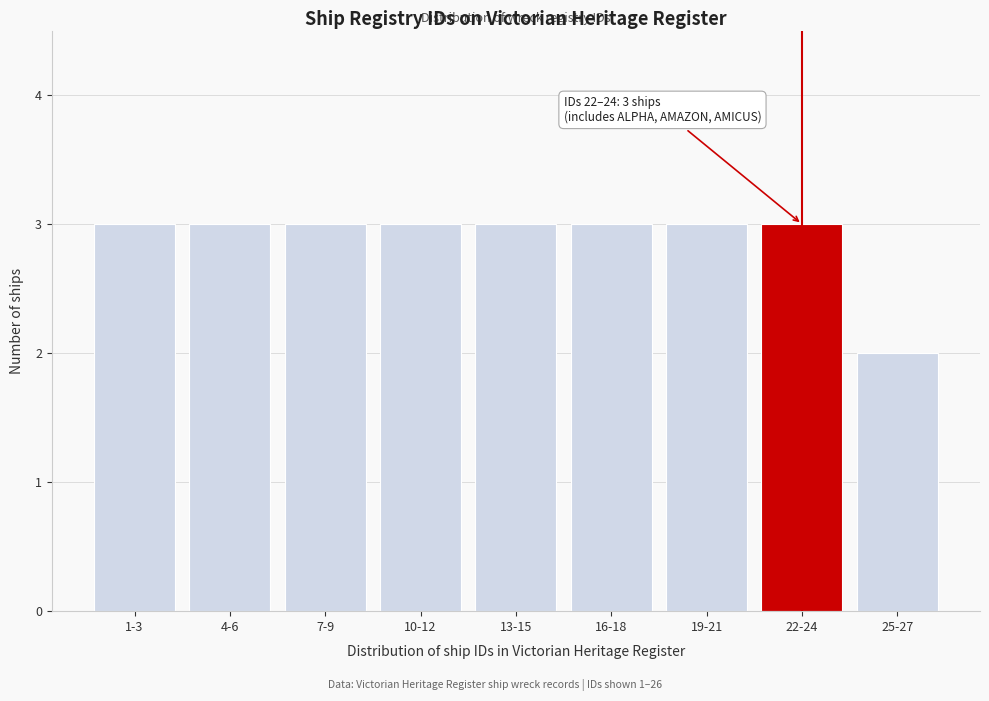

Reading left to right, transcribe all the data shown in this chart.

3	3	3	3	3	3	3	3	2